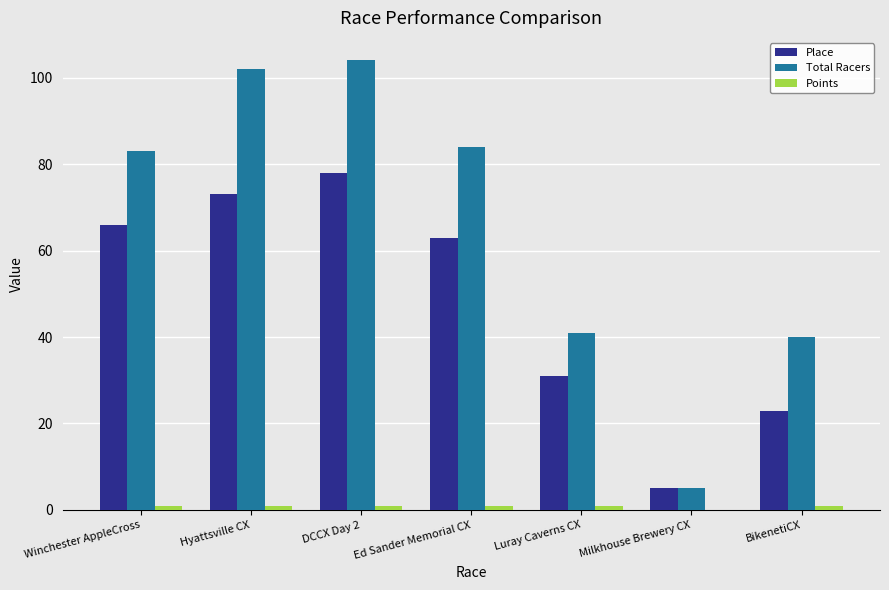

The value of Place at BikenetiCX is 23.0. True or false?

True